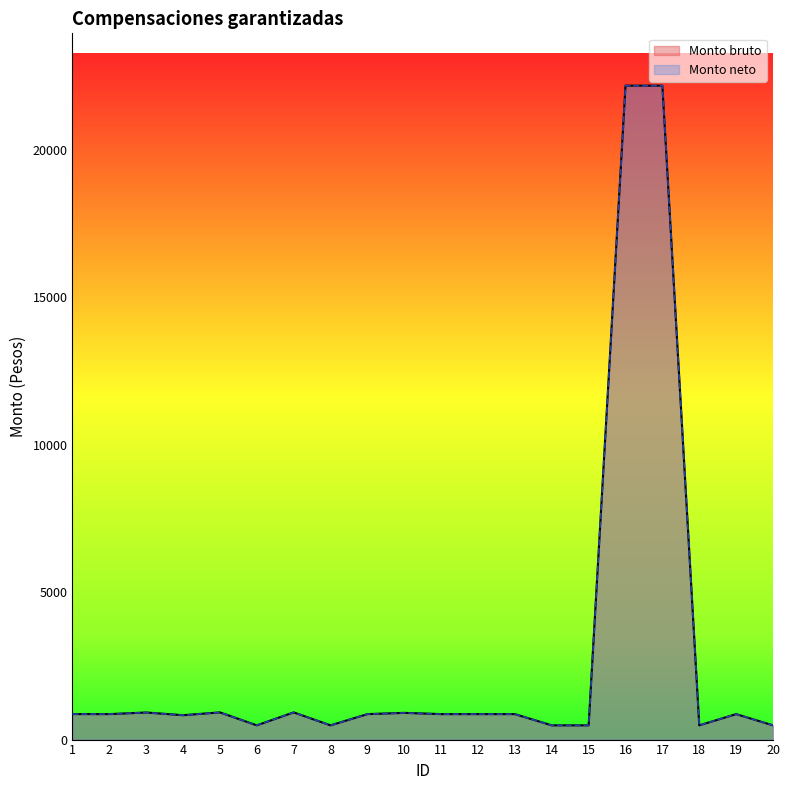

Where does the Monto neto series first go above 863?

1